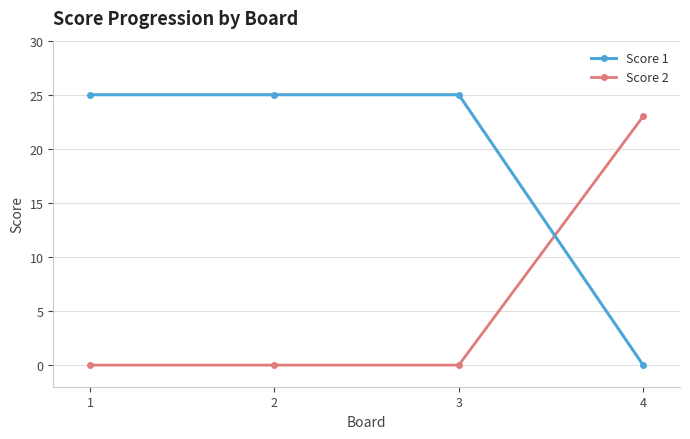

What is the total value across all series at 2?

25